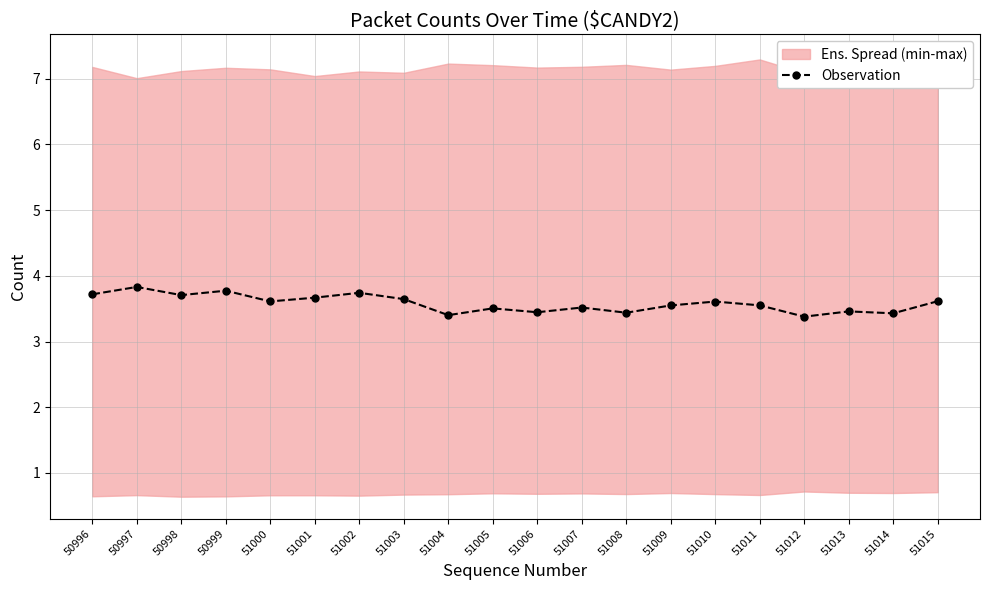

True or false: the data has more than 0 interior local peaks.

True